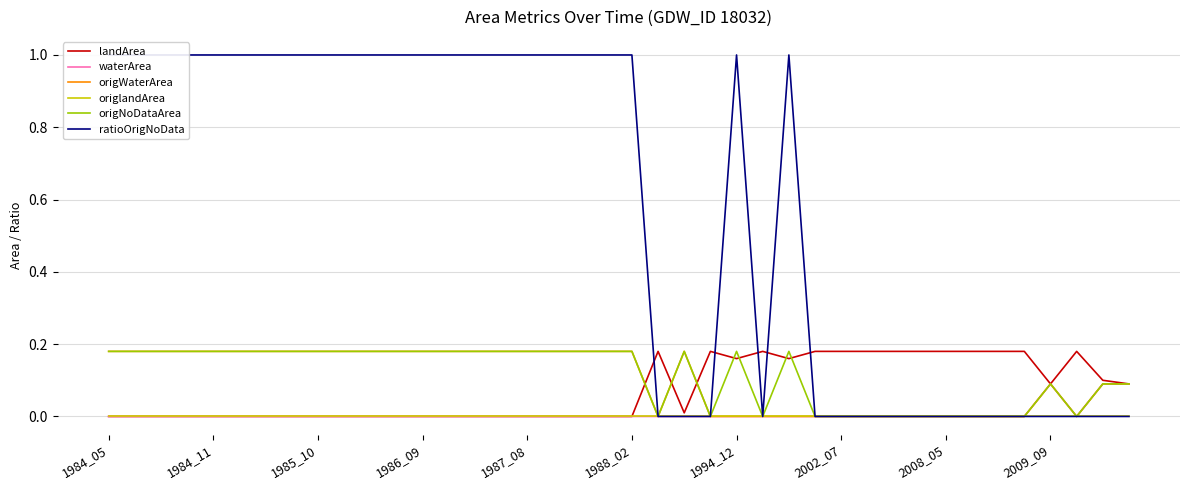

The ratioOrigNoData series shows 1.4 at 11. True or false?

False